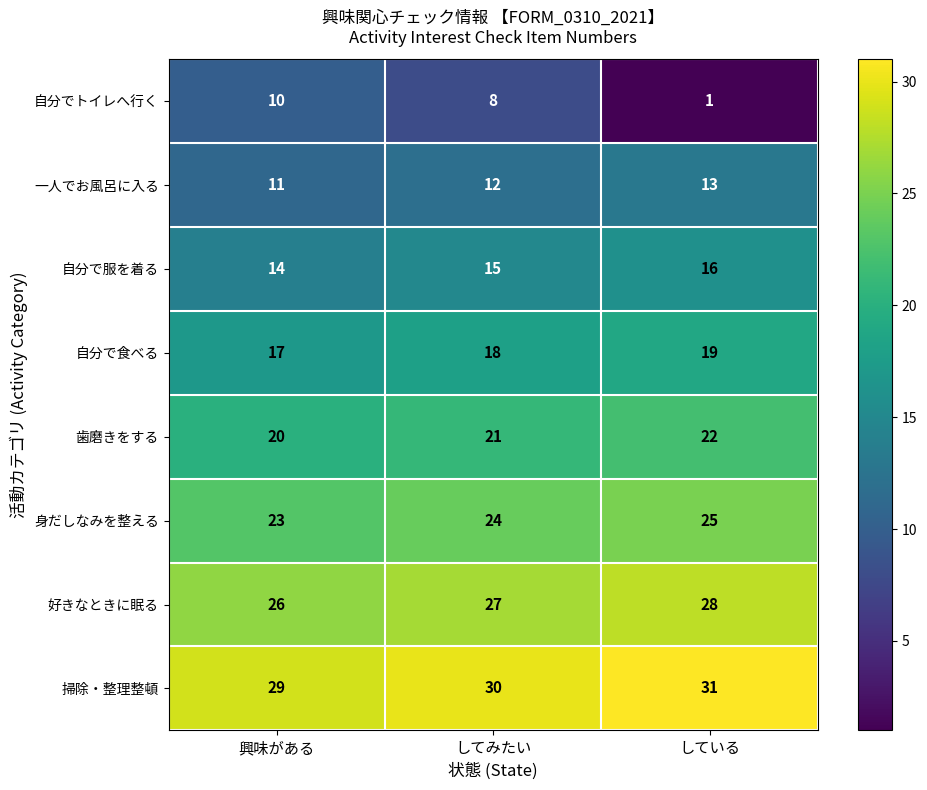

What is the average value of the 歯磨きをする series?

21